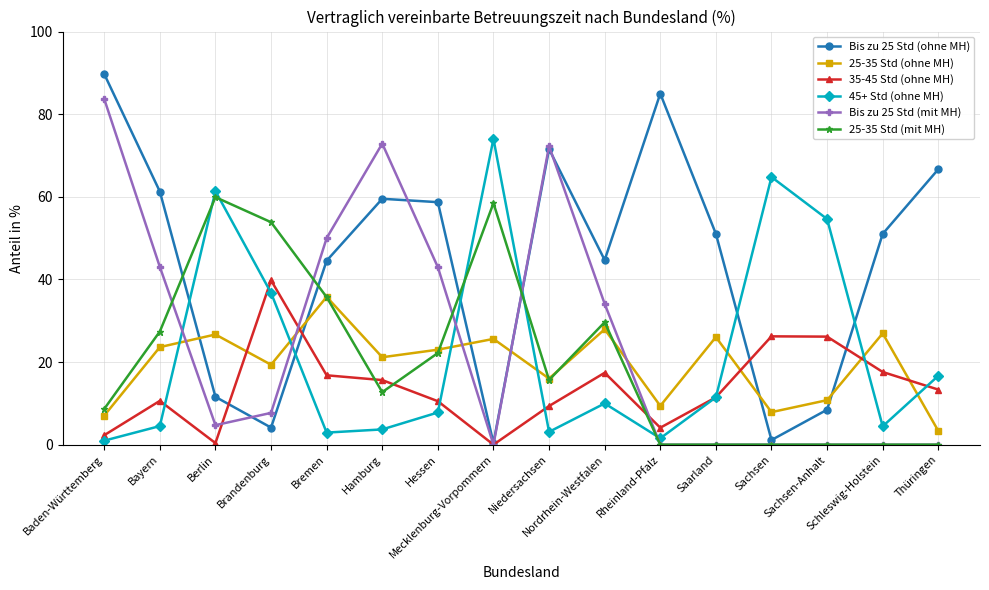

Rank the series by their maximum value, from lowest to highest.

25-35 Std (ohne MH), 35-45 Std (ohne MH), 25-35 Std (mit MH), 45+ Std (ohne MH), Bis zu 25 Std (mit MH), Bis zu 25 Std (ohne MH)